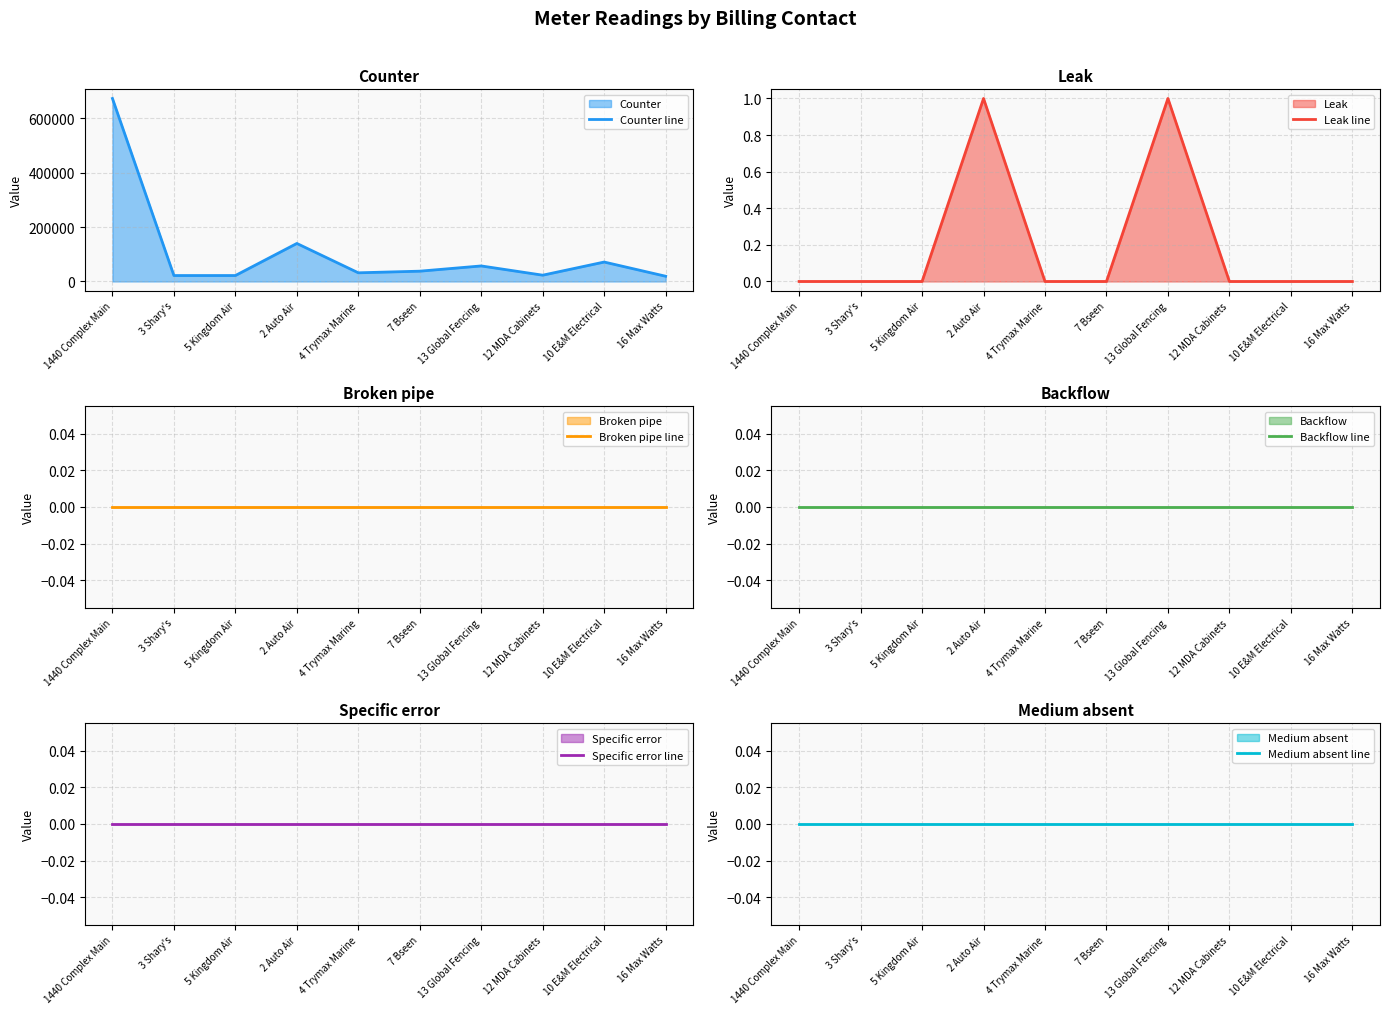

Reading left to right, transcribe all the data shown in this chart.

Counter line: 1440 Complex Main=672340	3 Shary's=21815	5 Kingdom Air=21860	2 Auto Air=139702	4 Trymax Marine=31866	7 Bseen=37863	13 Global Fencing=57105	12 MDA Cabinets=23144	10 E&M Electrical=71430	16 Max Watts=19264
Leak line: 1440 Complex Main=0	3 Shary's=0	5 Kingdom Air=0	2 Auto Air=1	4 Trymax Marine=0	7 Bseen=0	13 Global Fencing=1	12 MDA Cabinets=0	10 E&M Electrical=0	16 Max Watts=0
Broken pipe line: 1440 Complex Main=0	3 Shary's=0	5 Kingdom Air=0	2 Auto Air=0	4 Trymax Marine=0	7 Bseen=0	13 Global Fencing=0	12 MDA Cabinets=0	10 E&M Electrical=0	16 Max Watts=0
Backflow line: 1440 Complex Main=0	3 Shary's=0	5 Kingdom Air=0	2 Auto Air=0	4 Trymax Marine=0	7 Bseen=0	13 Global Fencing=0	12 MDA Cabinets=0	10 E&M Electrical=0	16 Max Watts=0
Specific error line: 1440 Complex Main=0	3 Shary's=0	5 Kingdom Air=0	2 Auto Air=0	4 Trymax Marine=0	7 Bseen=0	13 Global Fencing=0	12 MDA Cabinets=0	10 E&M Electrical=0	16 Max Watts=0
Medium absent line: 1440 Complex Main=0	3 Shary's=0	5 Kingdom Air=0	2 Auto Air=0	4 Trymax Marine=0	7 Bseen=0	13 Global Fencing=0	12 MDA Cabinets=0	10 E&M Electrical=0	16 Max Watts=0